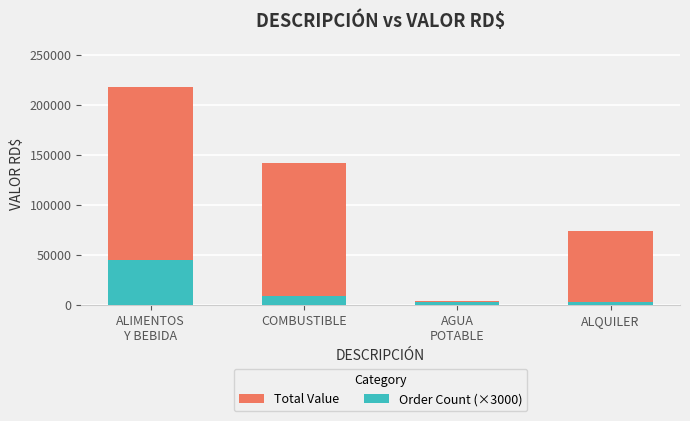

What is the maximum value for Order Count (×3000)?

45000.0